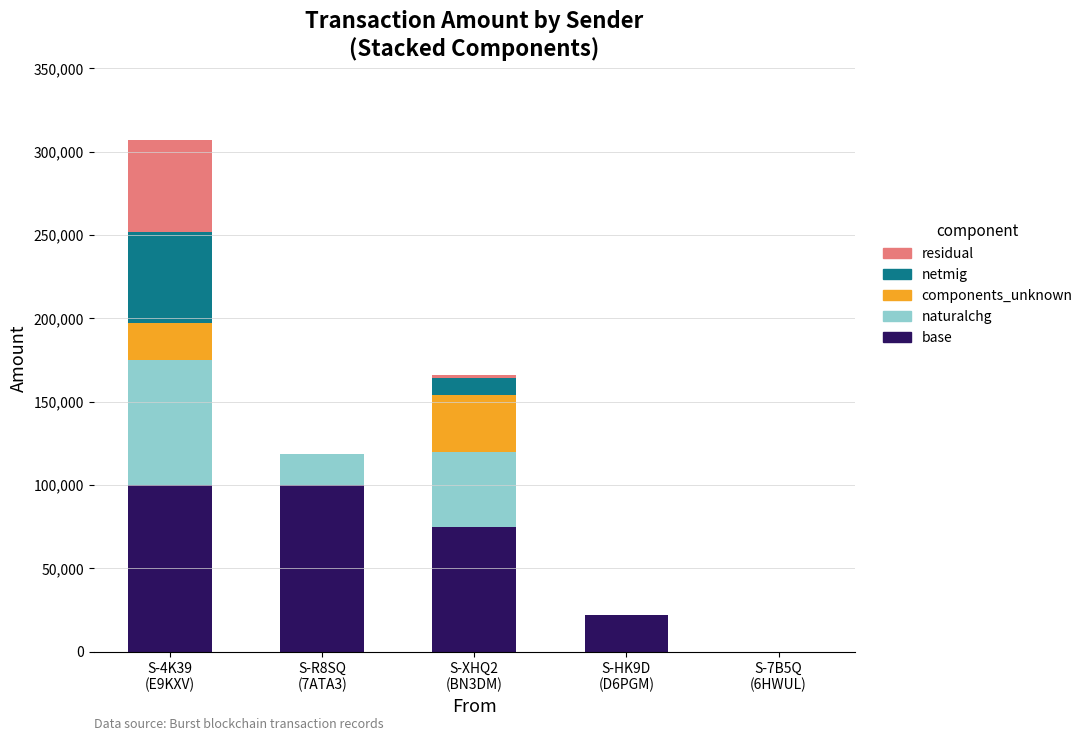

What is the maximum value for base?

100000.0